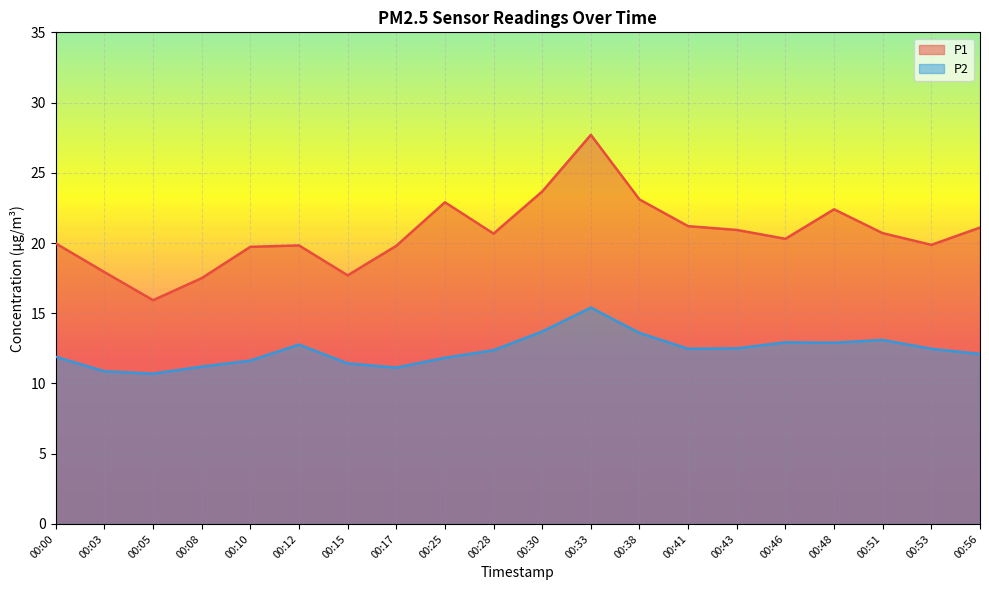

Which series has the largest total across all categories?

P1